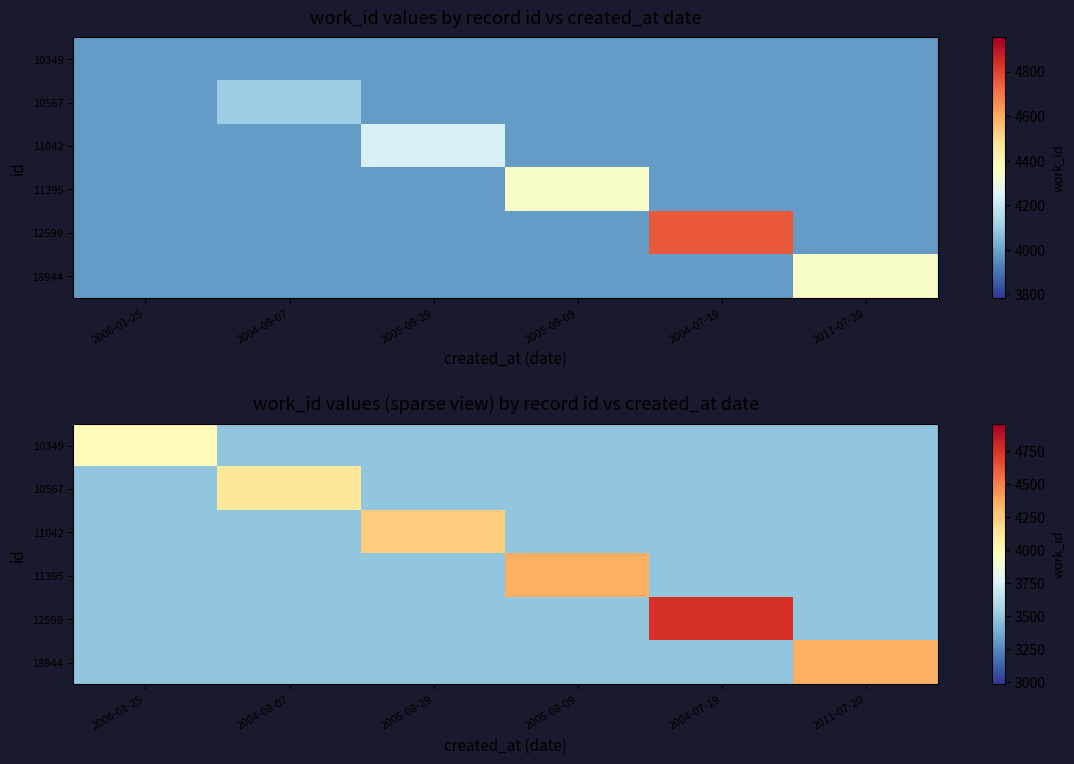

Rank the series at 2004-07-19 from highest to lowest value.

12599, 10349, 10567, 11042, 11395, 18944